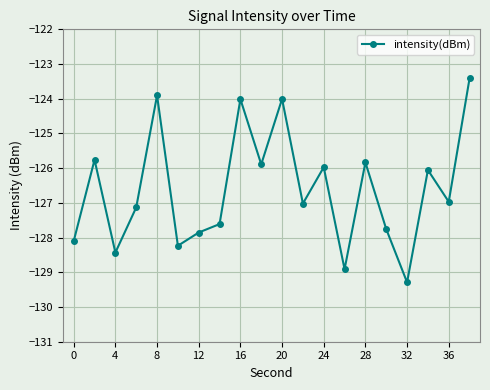

Is this an area chart (filled region under the line)?

No